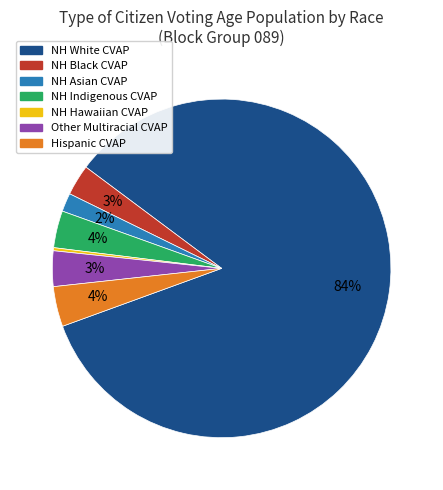

To the nearest percent, what is the average slice percentage?

14%